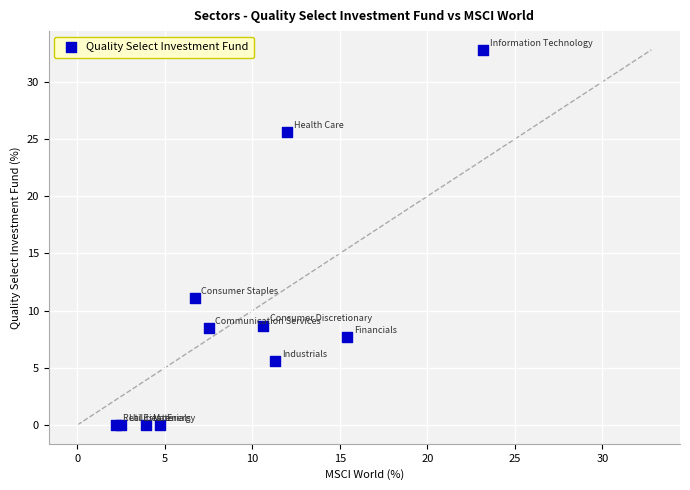

What Y value in the scatter plot is closest to 16?

11.1